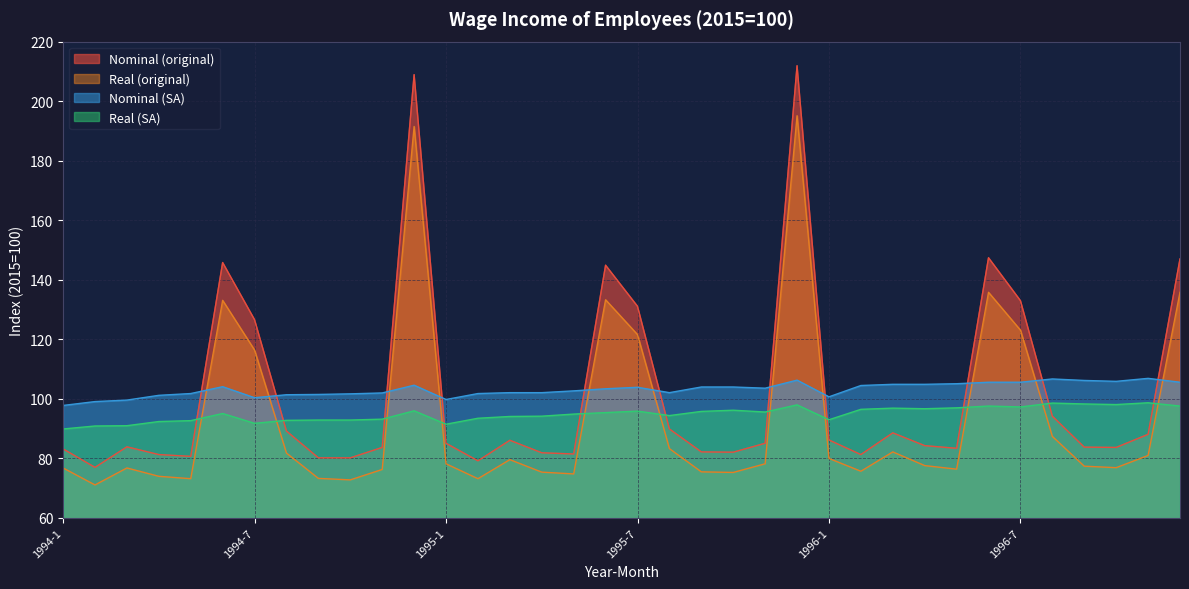

How many lines are shown in the chart?

4